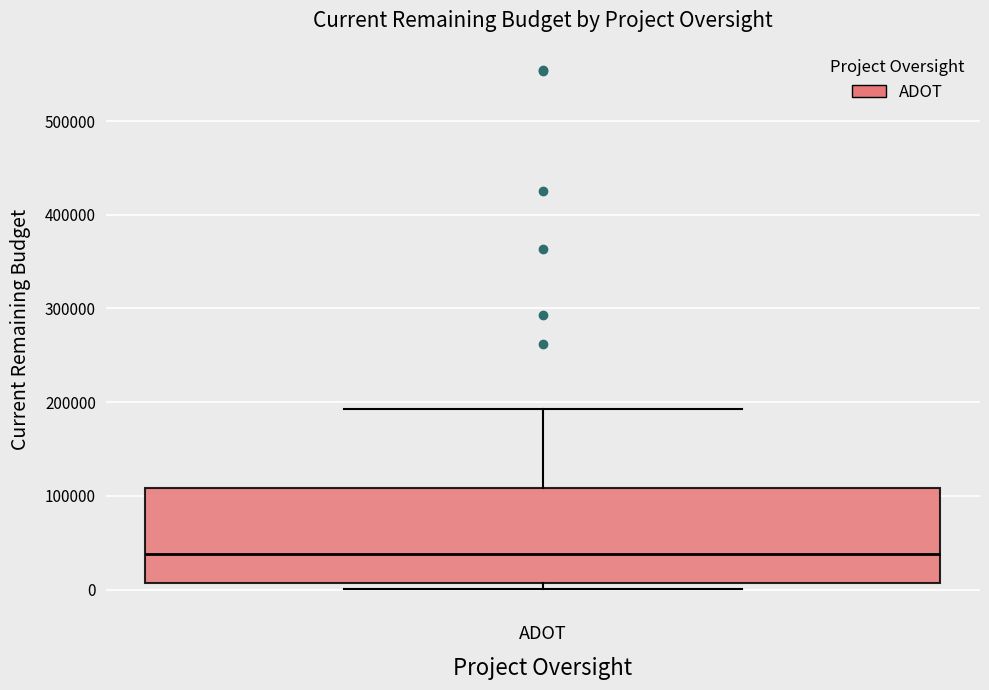

Read this box plot against the y-axis: the position of the median line, the range covered by the box, and the ends of both whiskers. The values are not printed on the chart, so give them approximately, as read against the axis.

median 40000, box 10000 to 110000, whiskers 0 to 190000